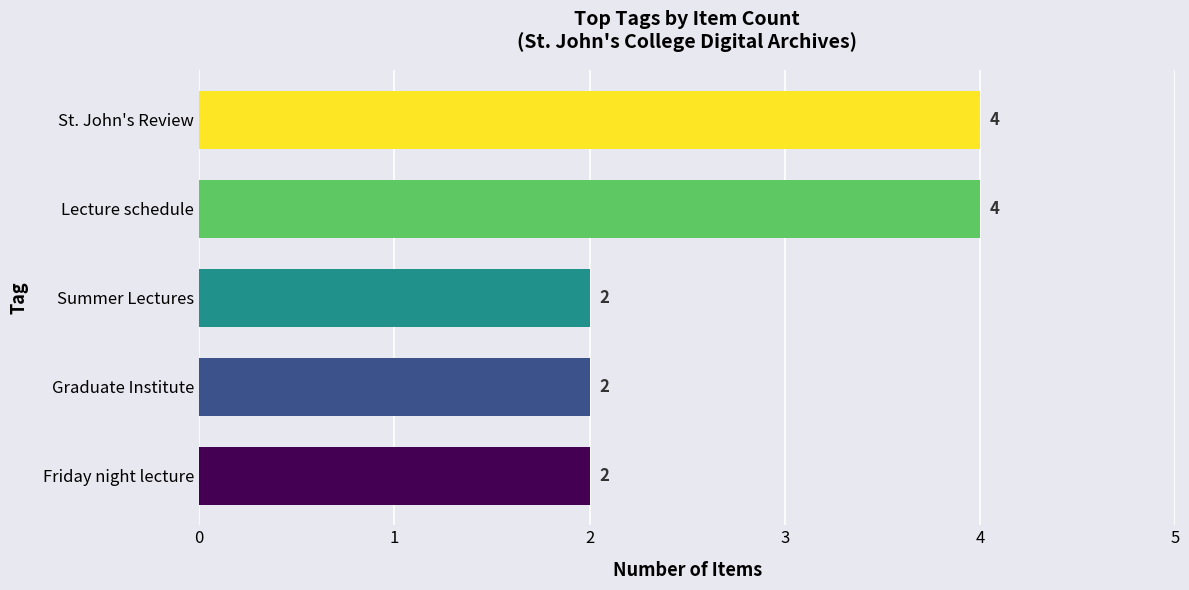

What is the greatest value displayed?

4